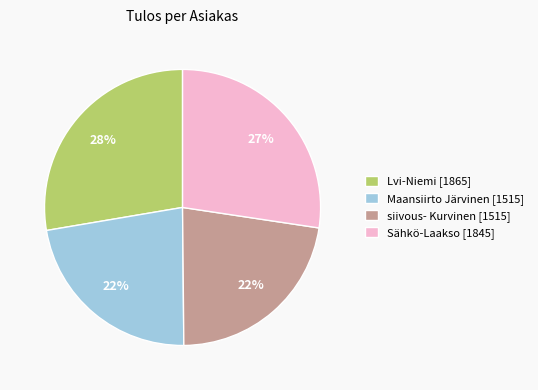

What percentage is the Sähkö-Laakso [1845] slice, to the nearest percent?

27%